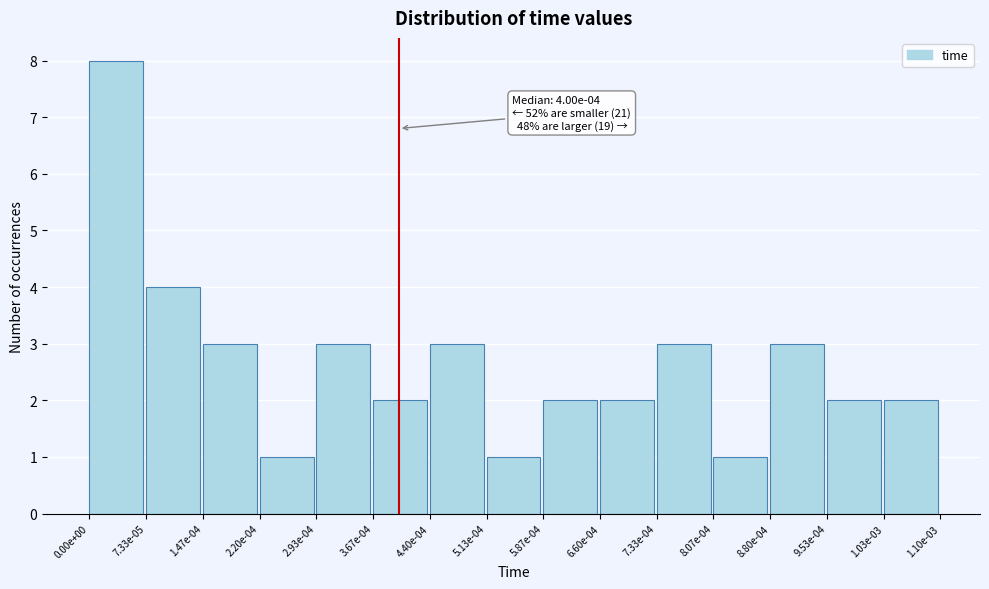

Reading left to right, list all the values displayed in this chart.

8	4	3	1	3	2	3	1	2	2	3	1	3	2	2